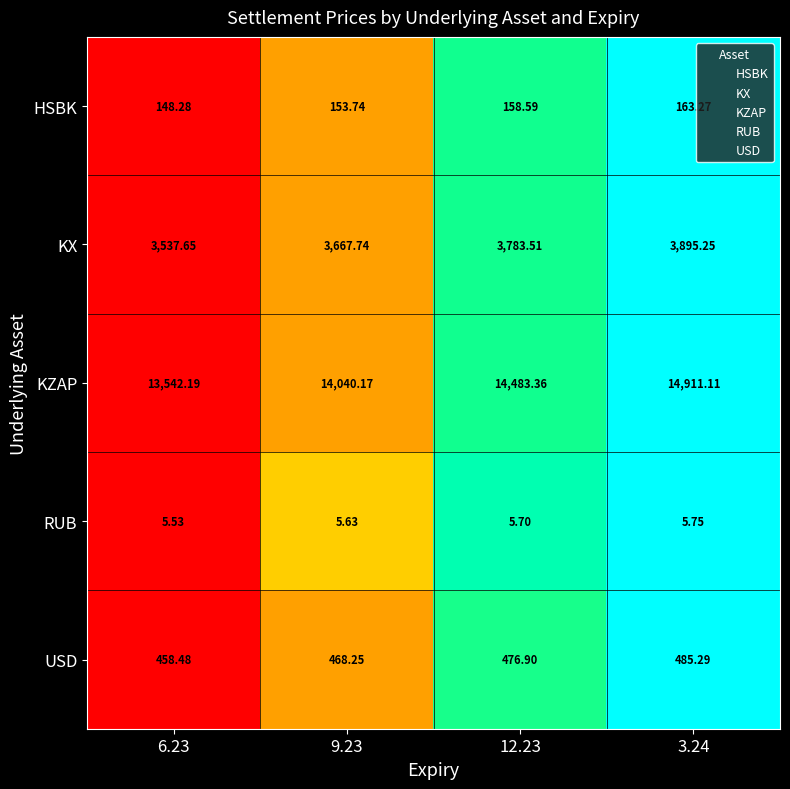

Which series changed the most between 9.23 and 12.23?

KZAP